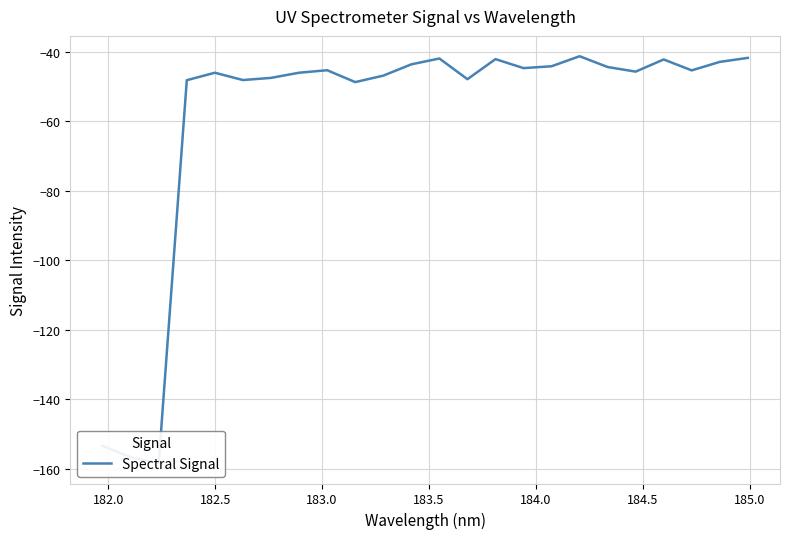

True or false: there are more than 1 points higher than both neighbors.

True